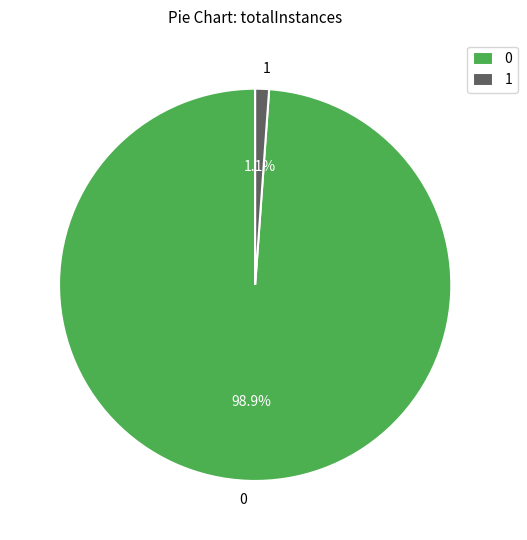

What portion of the pie excludes 0?

1.1%